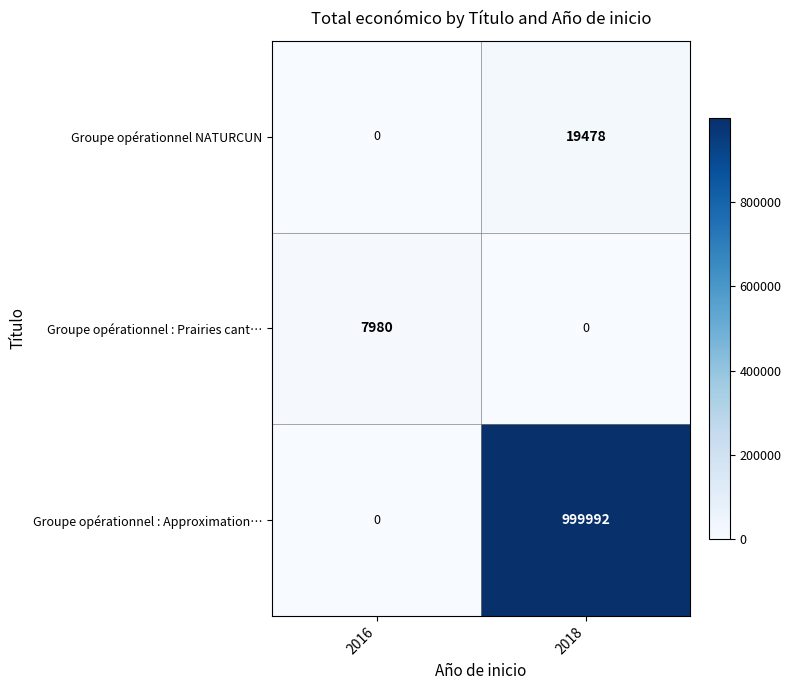

The Groupe opérationnel : Approximation… series shows 279620 at 2018. True or false?

False